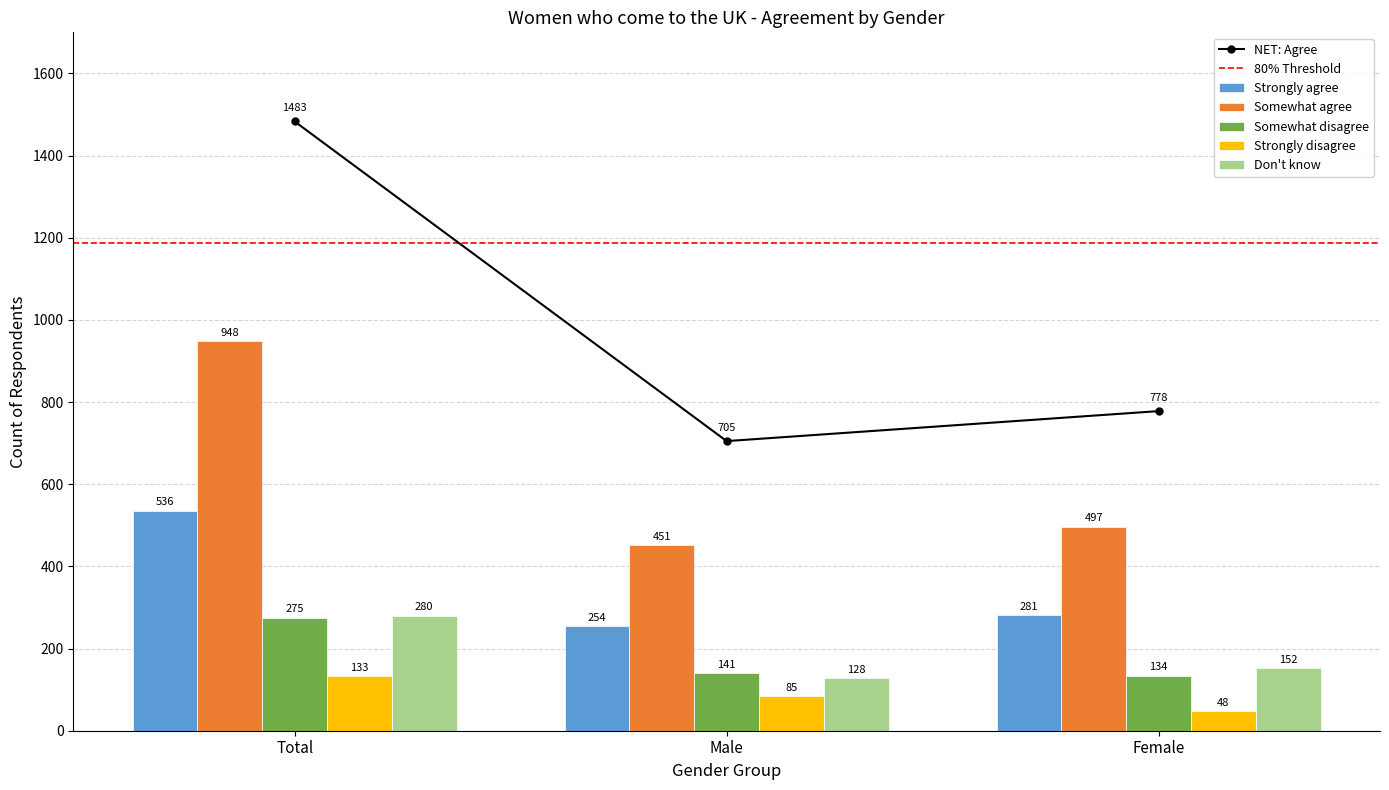

Reading left to right, extract all data points from this chart.

Strongly agree: 536	254	281
Somewhat agree: 948	451	497
Somewhat disagree: 275	141	134
Strongly disagree: 133	85	48
Don't know: 280	128	152